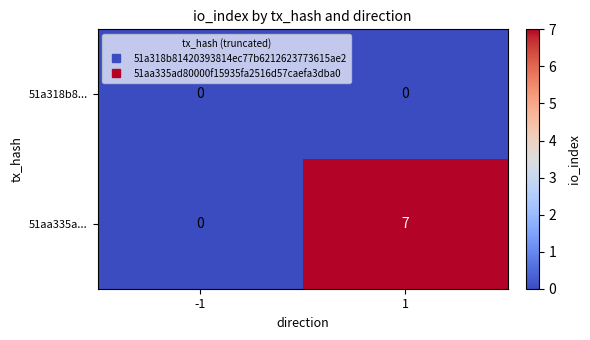

Reading left to right, transcribe all the data shown in this chart.

51a318b8...: -1=0	1=0
51aa335a...: -1=0	1=7